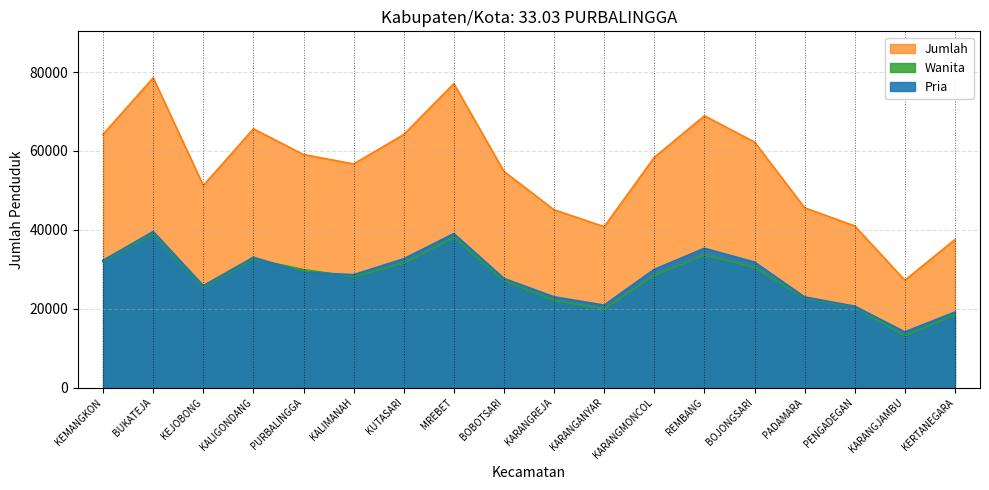

What is the average value of the Pria series?

28063